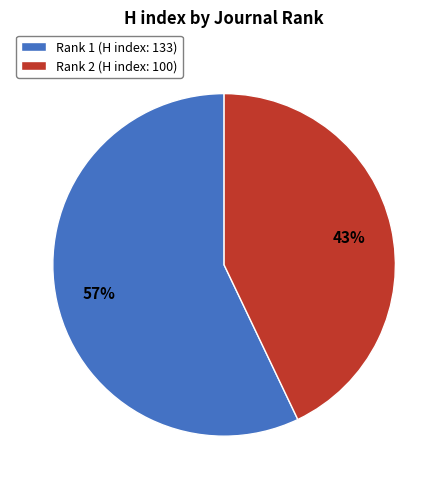

Count the number of slices in the pie.

2